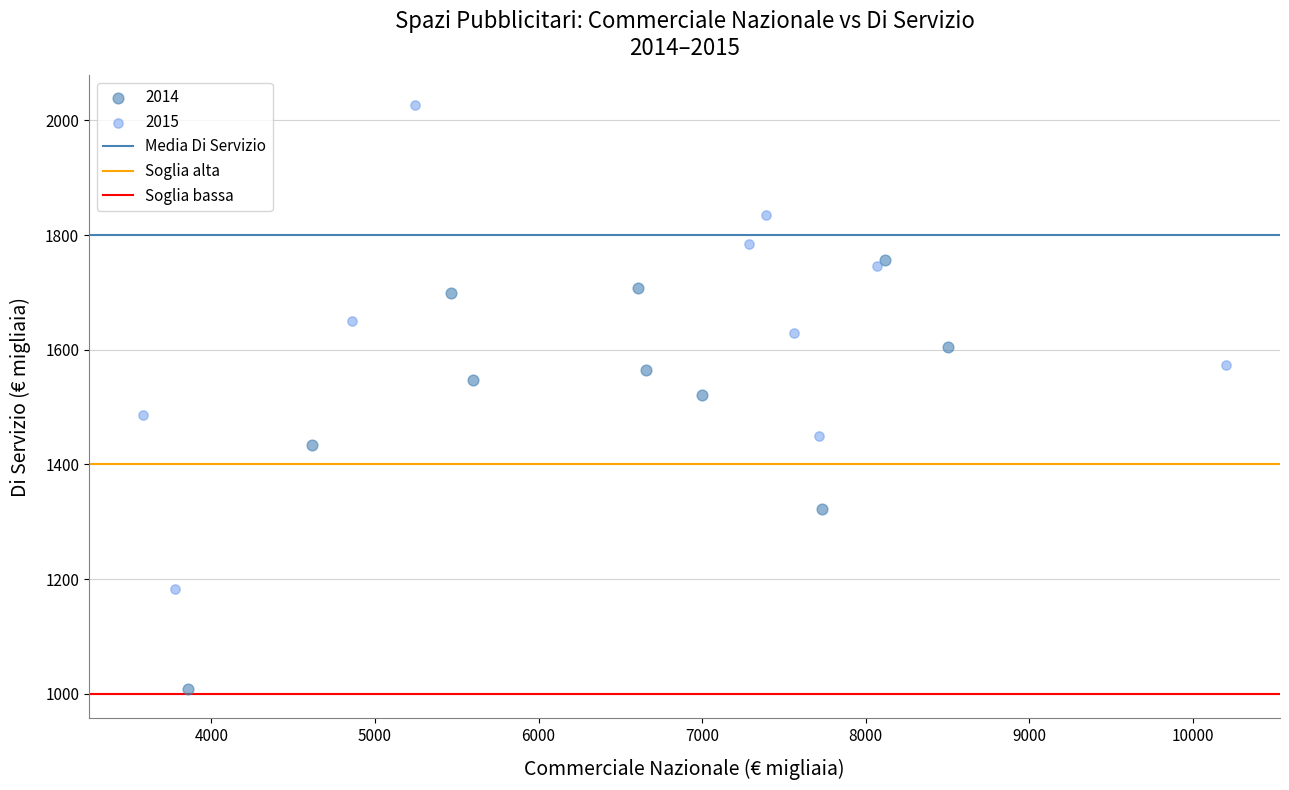

Which series contains the lowest Y value?

2014